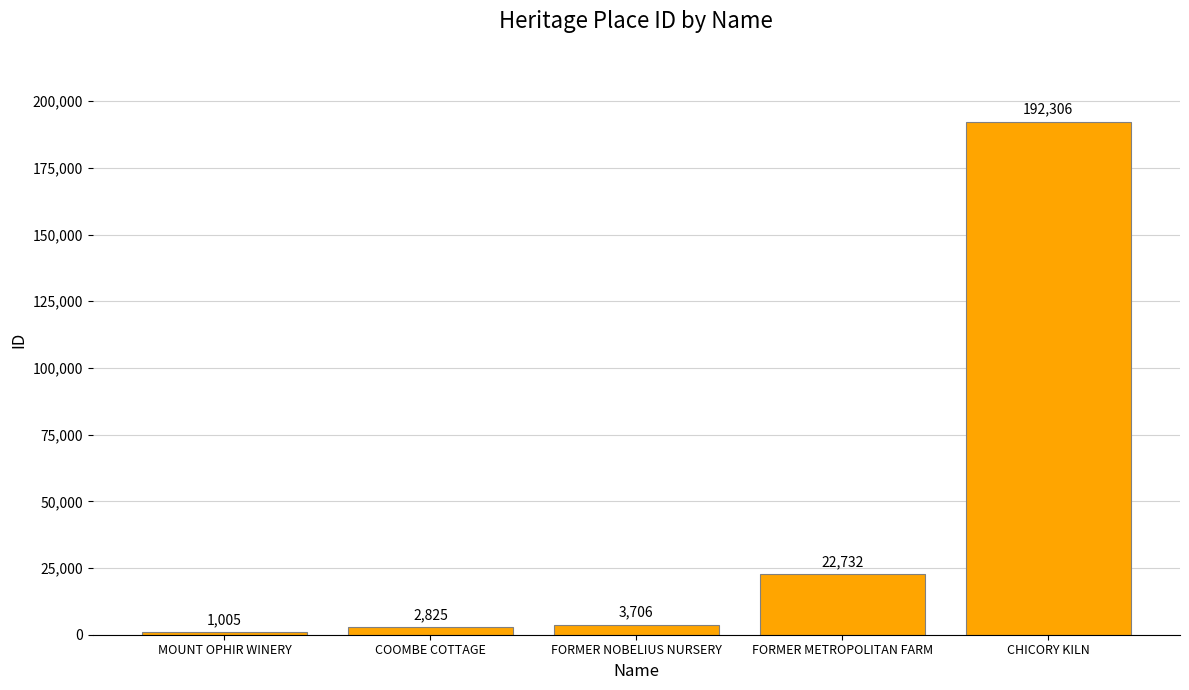

Reading left to right, list all the values displayed in this chart.

1005	2825	3706	22732	192306